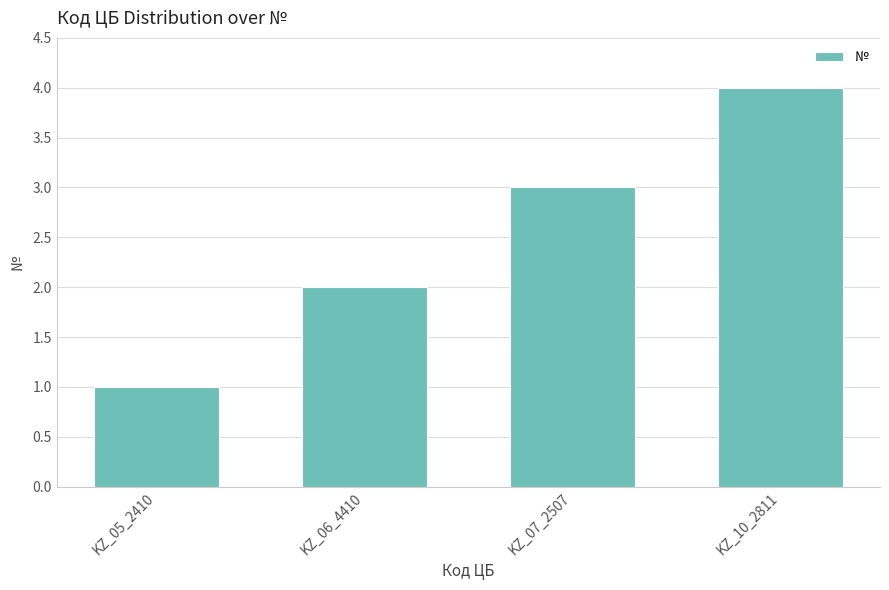

What is the label of the 1st bar from the left?

KZ_05_2410